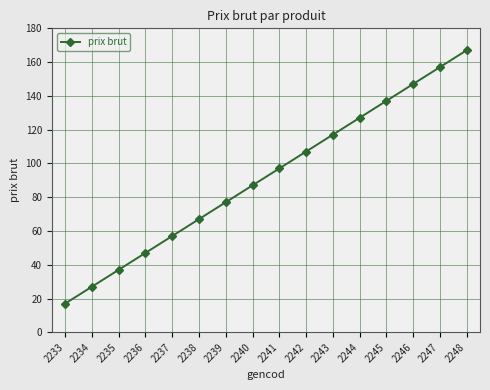

What is the difference between the maximum and minimum values?

150